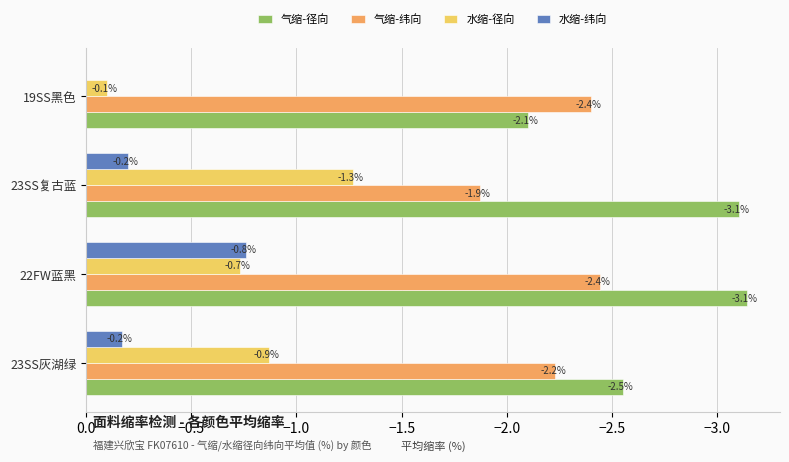

Where is 气缩-径向 nearest to the value -2?

19SS黑色